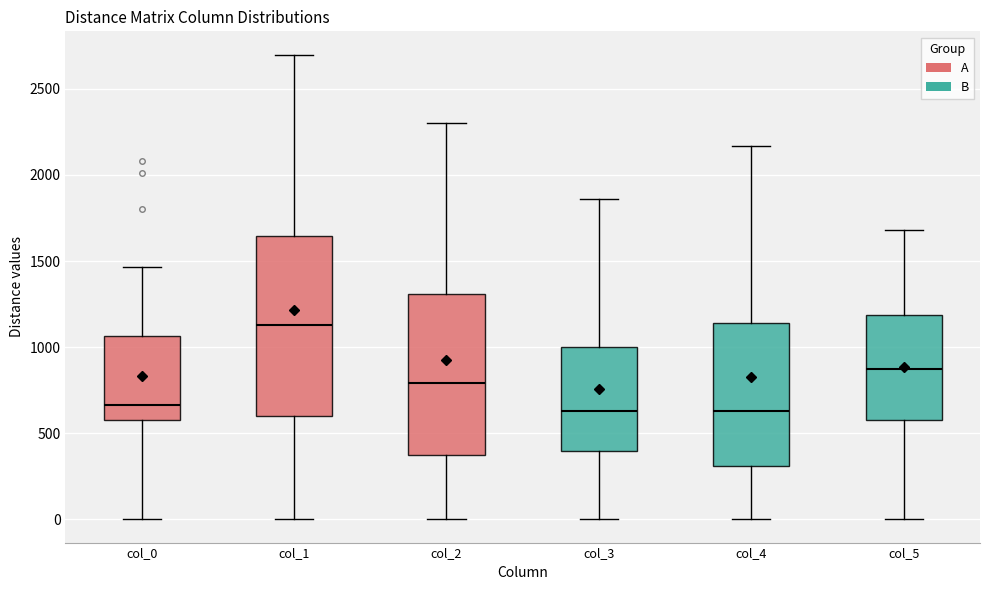

Where does the upper whisker of the box for col_5 end on the y-axis? The values are not printed on the chart, so give them approximately, as read against the axis.

1700